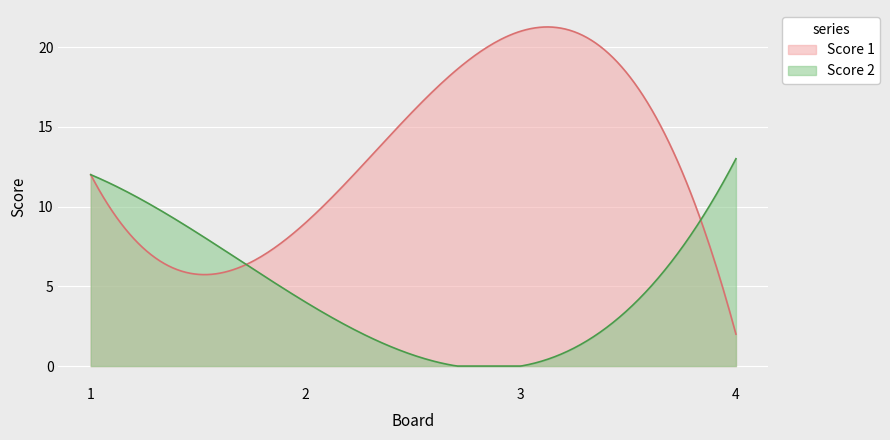

After their last crossing, which series has the higher values: Score 1 or Score 2?

Score 2